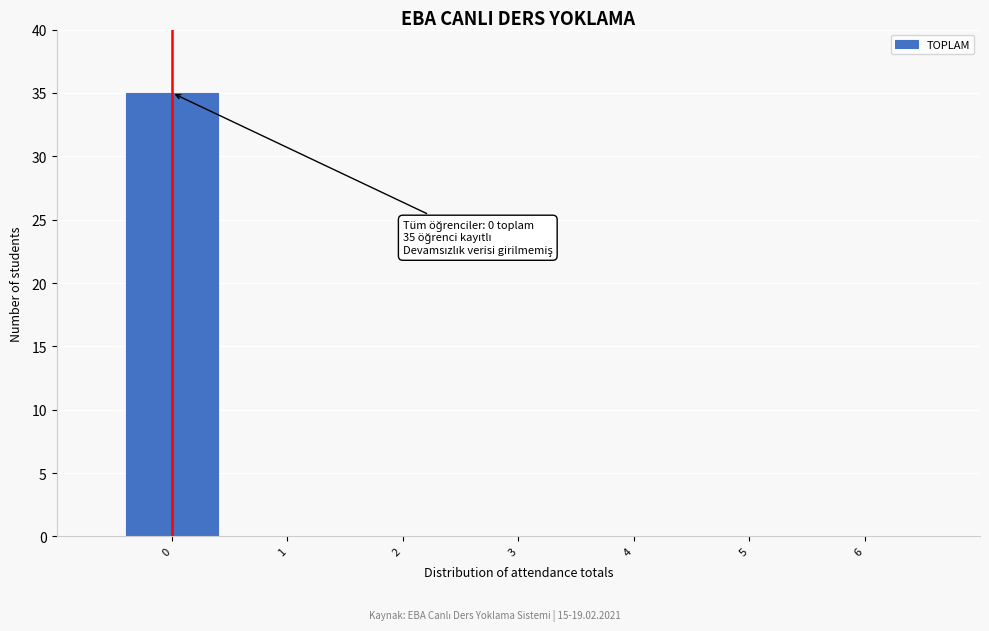

Over which range of the x-axis is the bar tallest?

-0.5 to 0.5